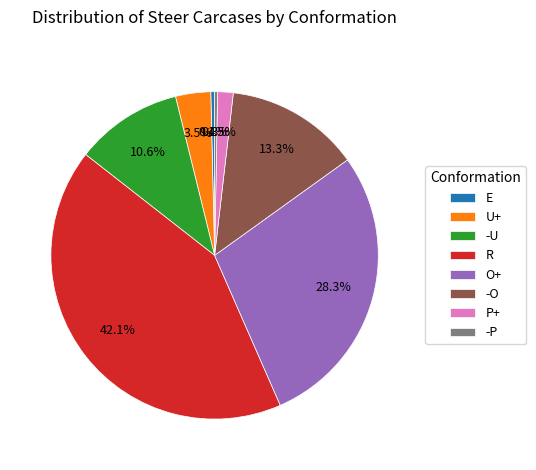

The -U slice represents 11% of the pie. True or false?

True